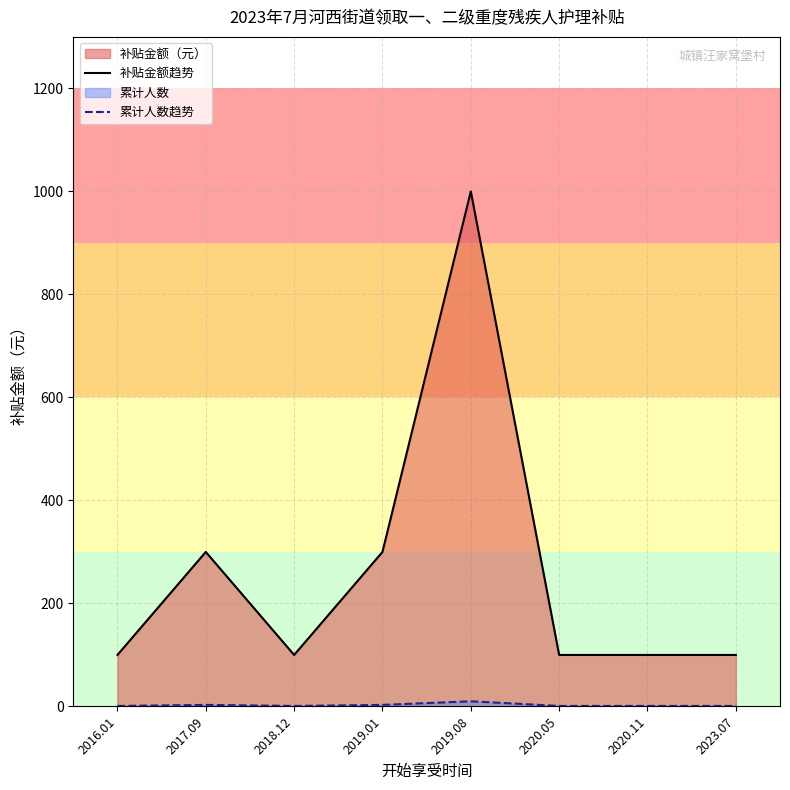

How many interior local valleys does the 补贴金额趋势 series have?

1